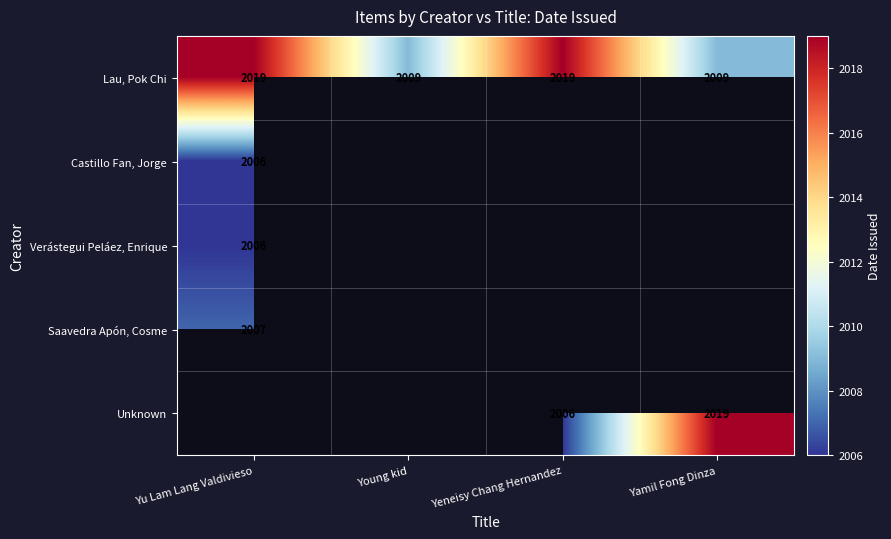

At which label is Lau, Pok Chi closest to 2014?

Yu Lam Lang Valdivieso